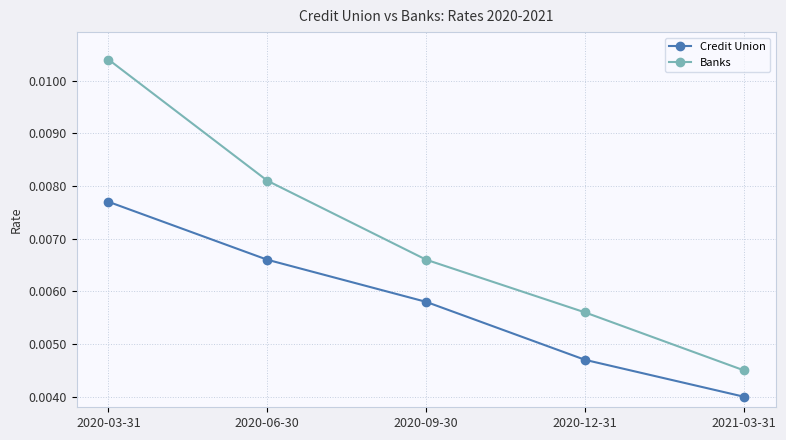

List the labels in order of Credit Union value, largest first.

2020-03-31, 2020-06-30, 2020-09-30, 2020-12-31, 2021-03-31